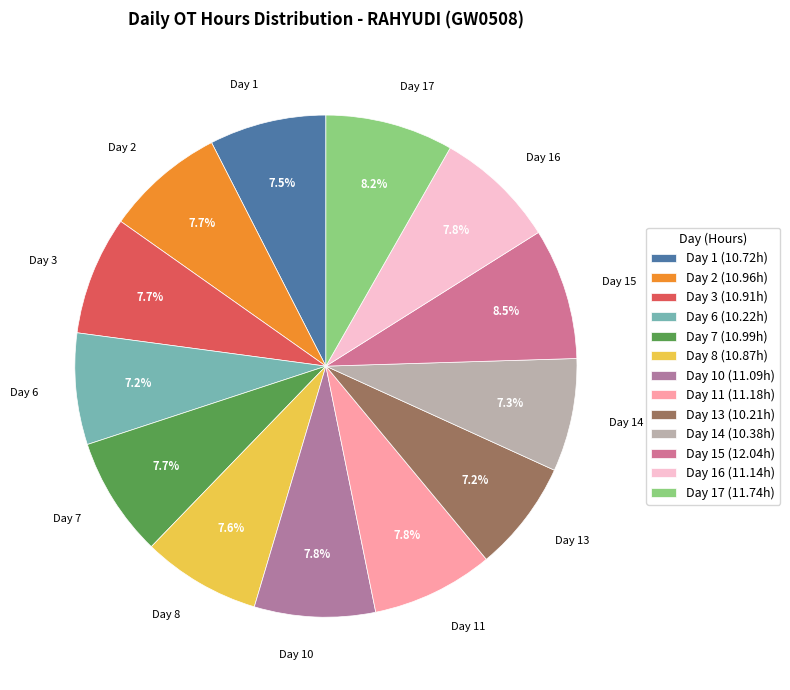

Combined, what portion of the pie is Day 16 and Day 13?

15.0%